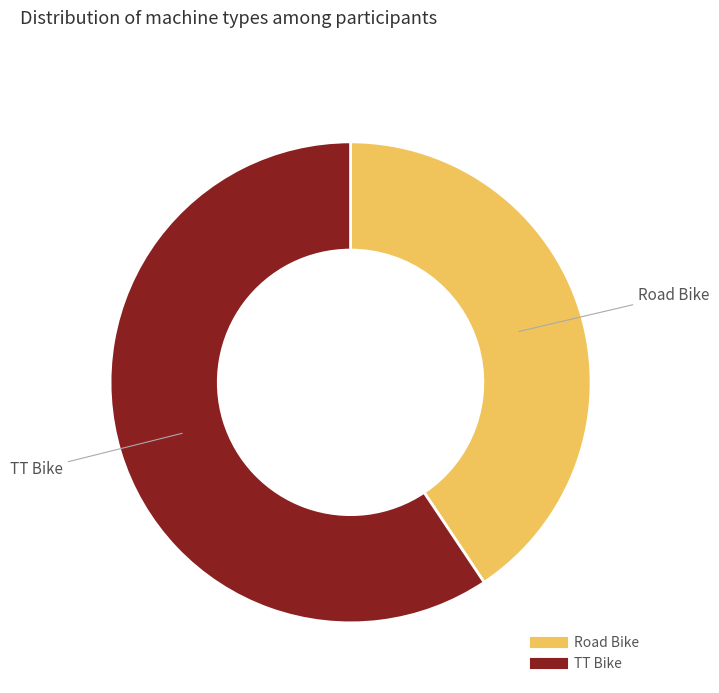

What is the largest slice in the pie chart?

TT Bike